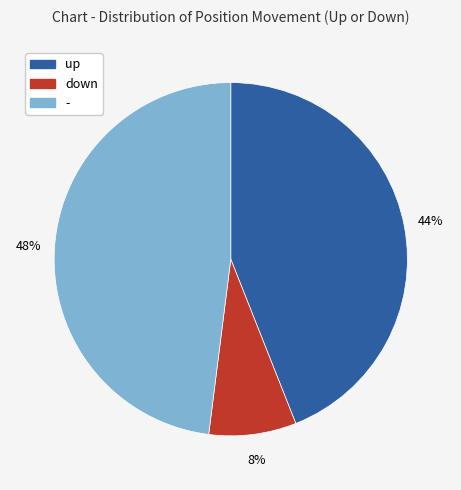

To the nearest percent, what is the combined percentage of - and down?

56%